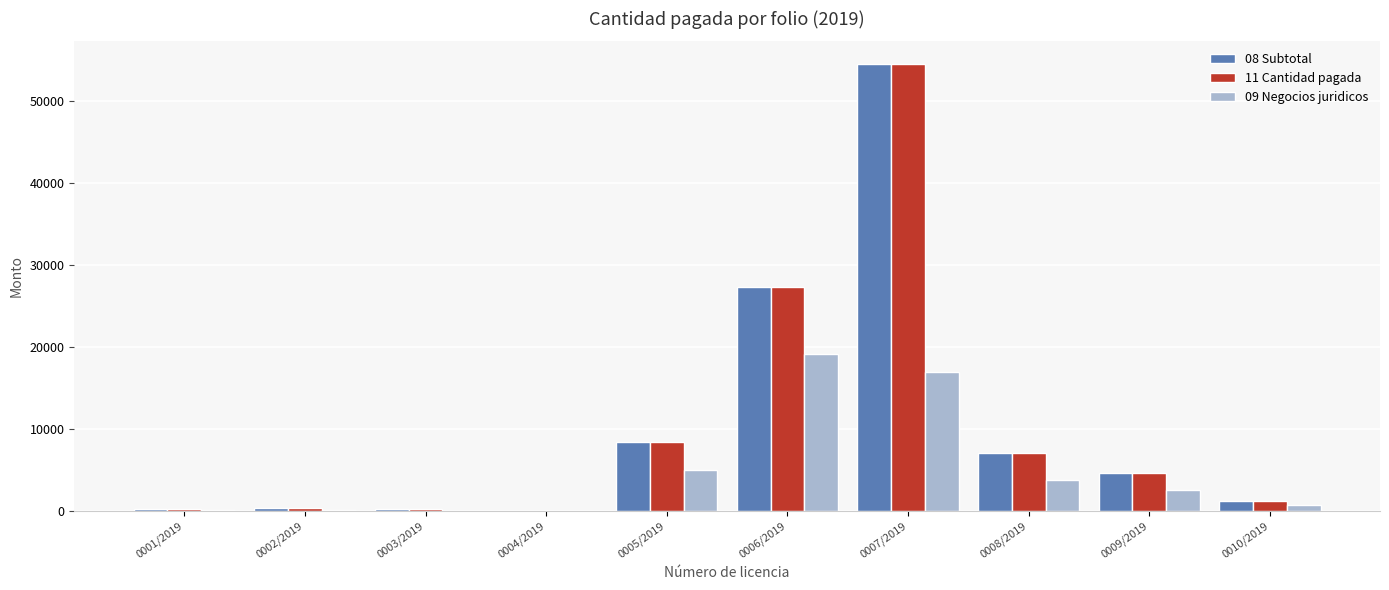

What is the greatest value displayed?

54581.9